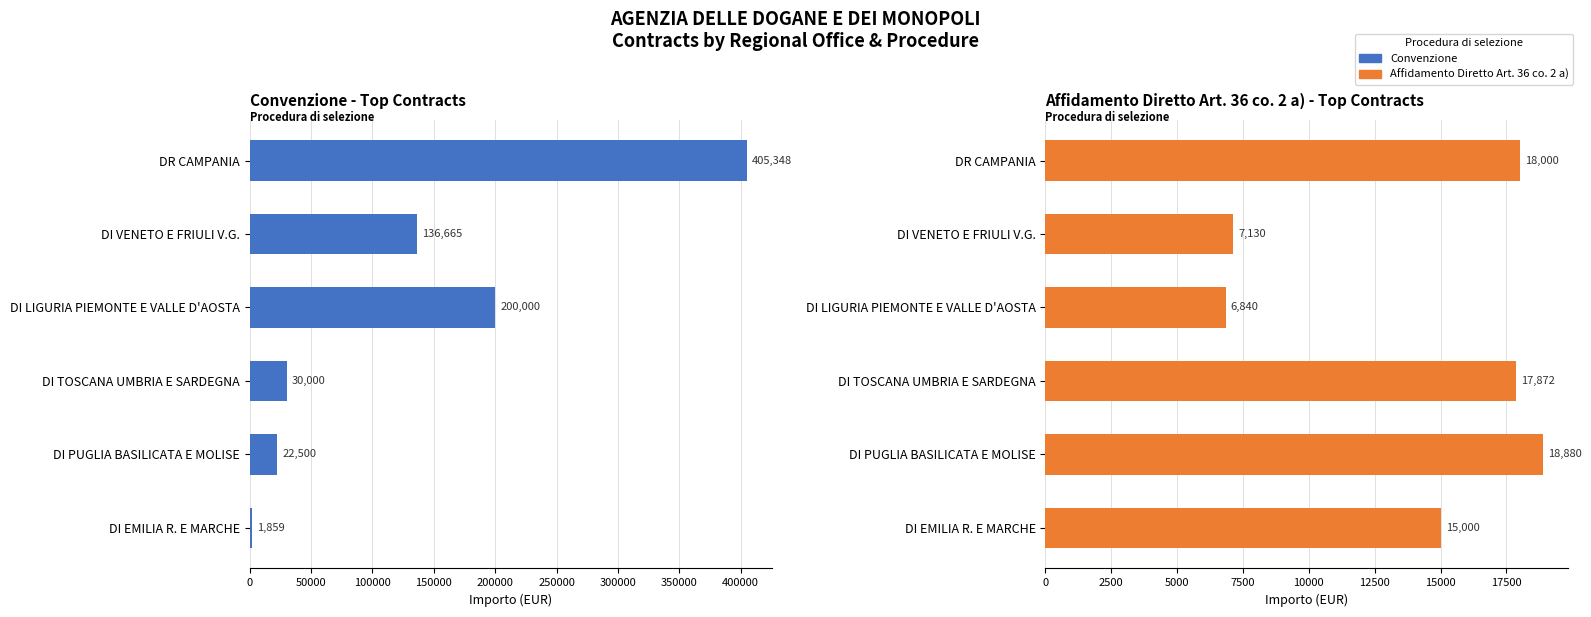

What is the value of the Affidamento Diretto Art. 36 co. 2 a) - Top Contracts bar at the 1st from the left?

18000.0